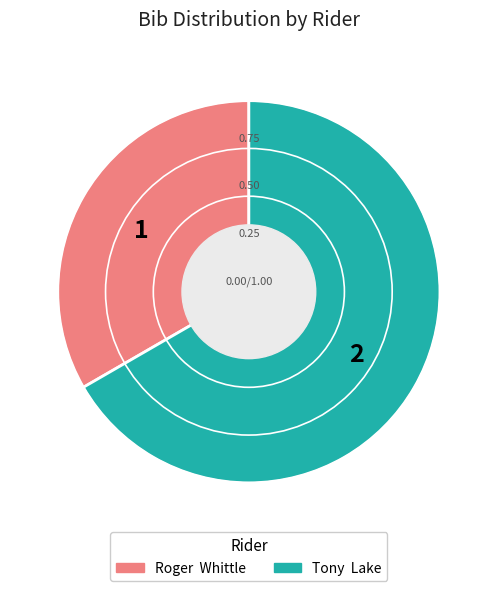

What is the ratio of the value at Tony Lake to the value at Roger Whittle?

2.0